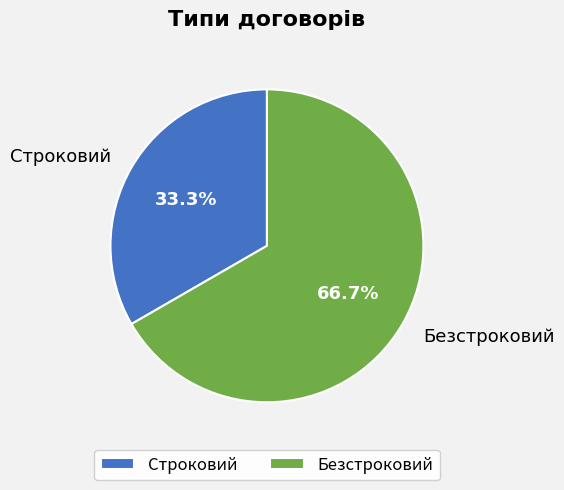

To the nearest percent, what is the difference between the largest and smallest slice percentages?

33%